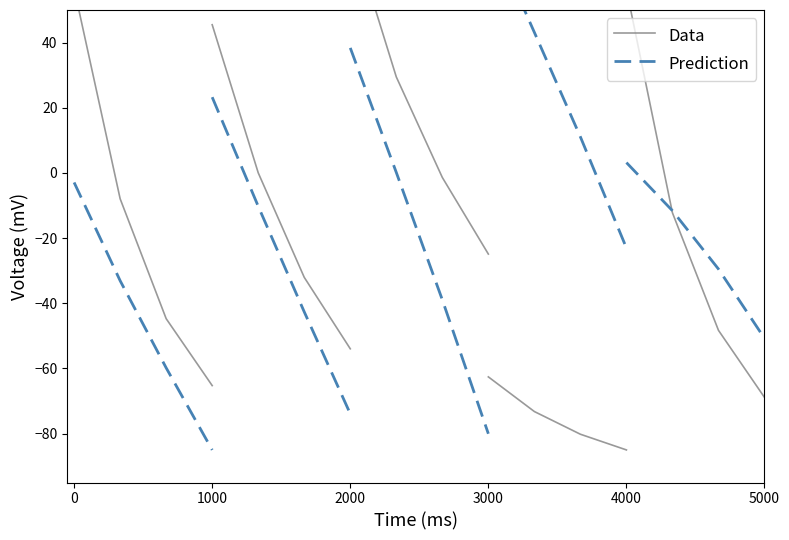

Which series has the largest total across all categories?

Data